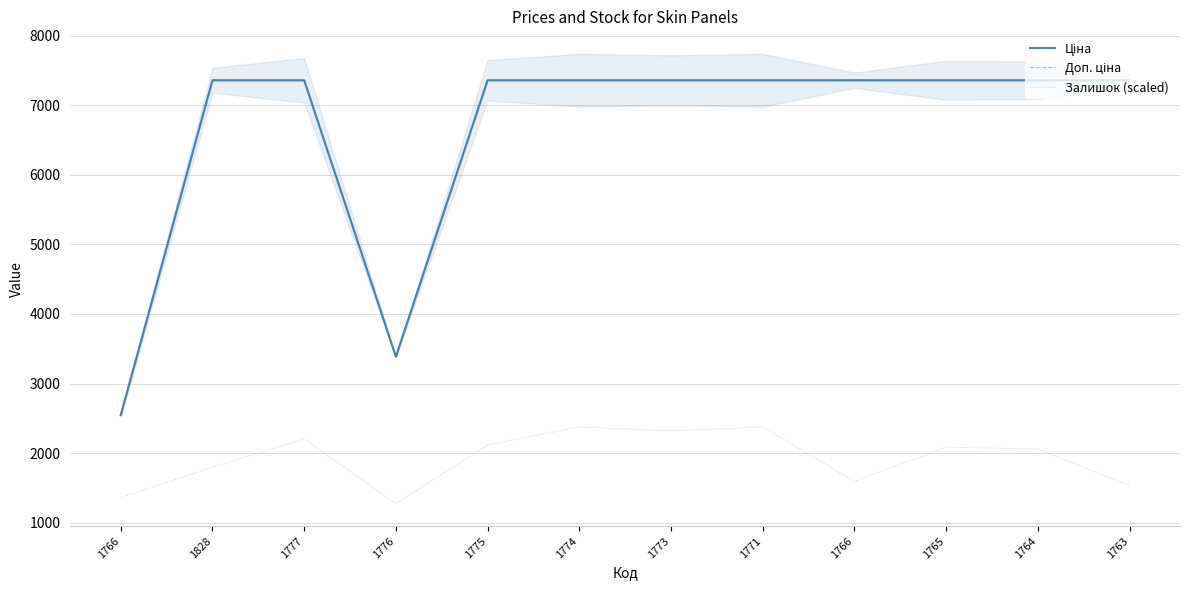

Which series changed the most between 1774 and 1764?

Залишок (scaled)